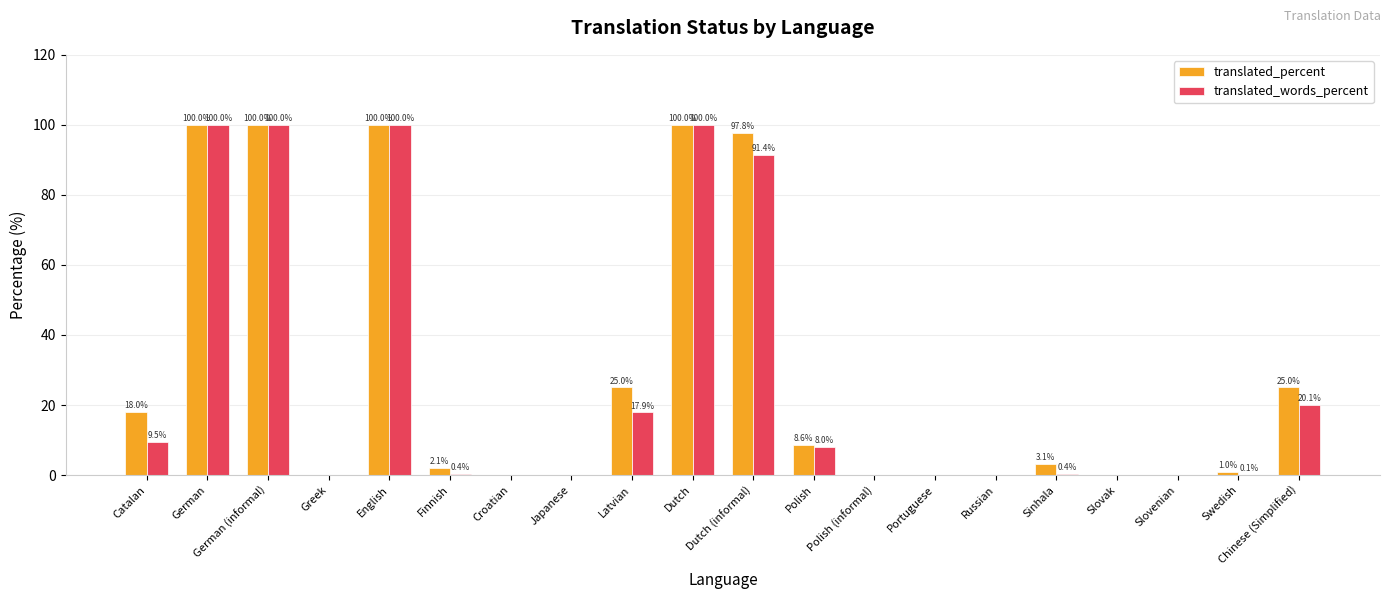

What are all the series names shown in the legend?

translated_percent, translated_words_percent